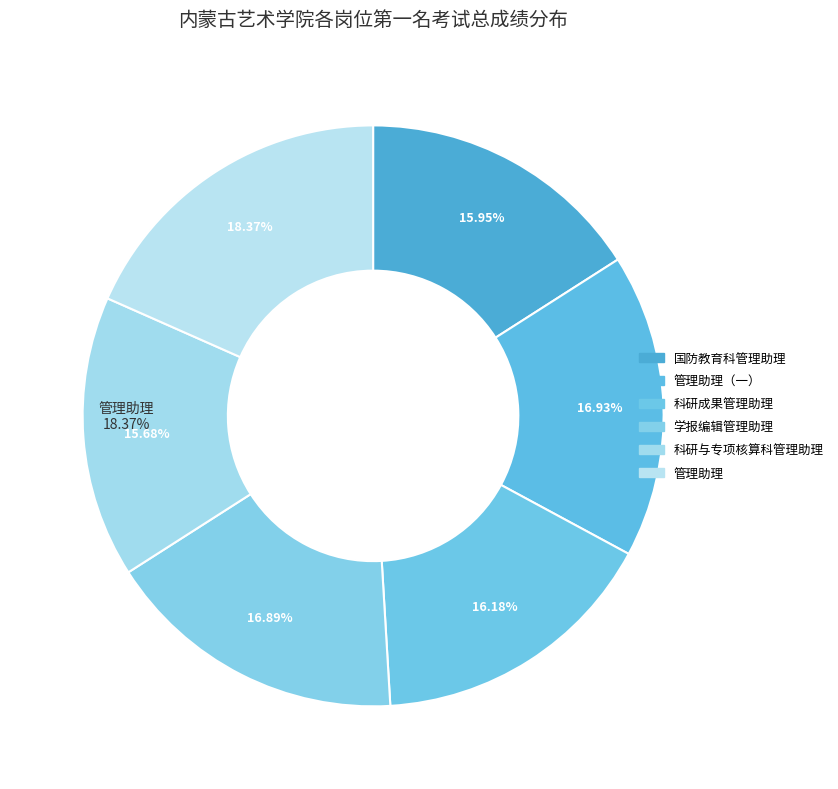

True or false: 科研成果管理助理 accounts for 3% of the total.

False